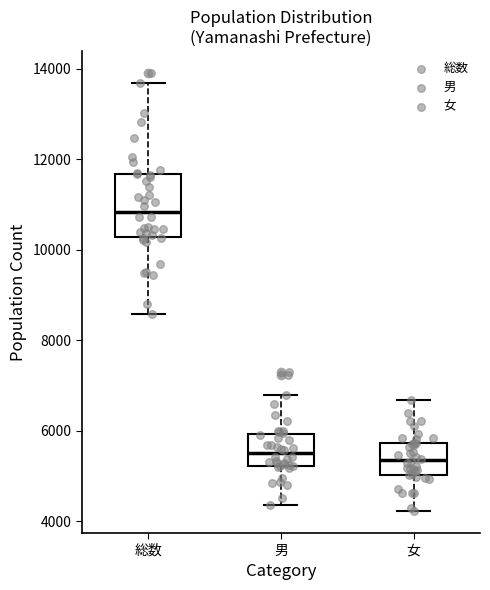

Where is the upper edge of the box for 総数 on the y-axis? The values are not printed on the chart, so give them approximately, as read against the axis.

11600